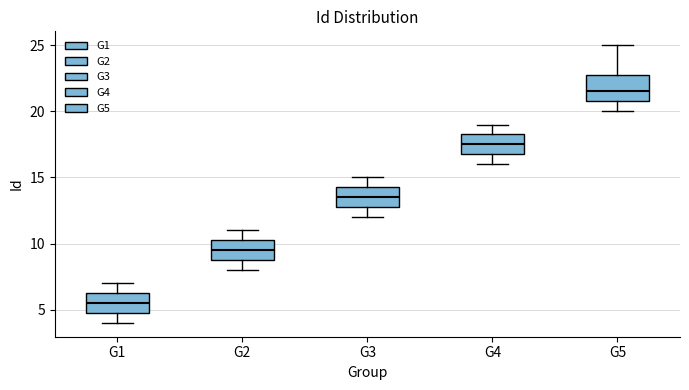

Where does the lower whisker of the box for G4 end on the y-axis? The values are not printed on the chart, so give them approximately, as read against the axis.

16.0